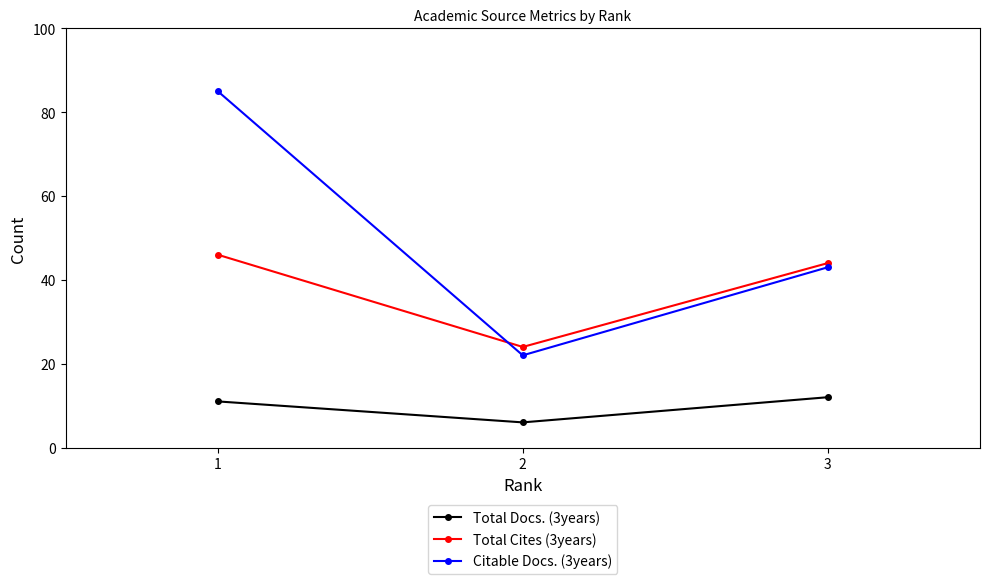

Reading right to left, what are all the values shown in this chart?

Total Docs. (3years): 3=12	2=6	1=11
Total Cites (3years): 3=44	2=24	1=46
Citable Docs. (3years): 3=43	2=22	1=85